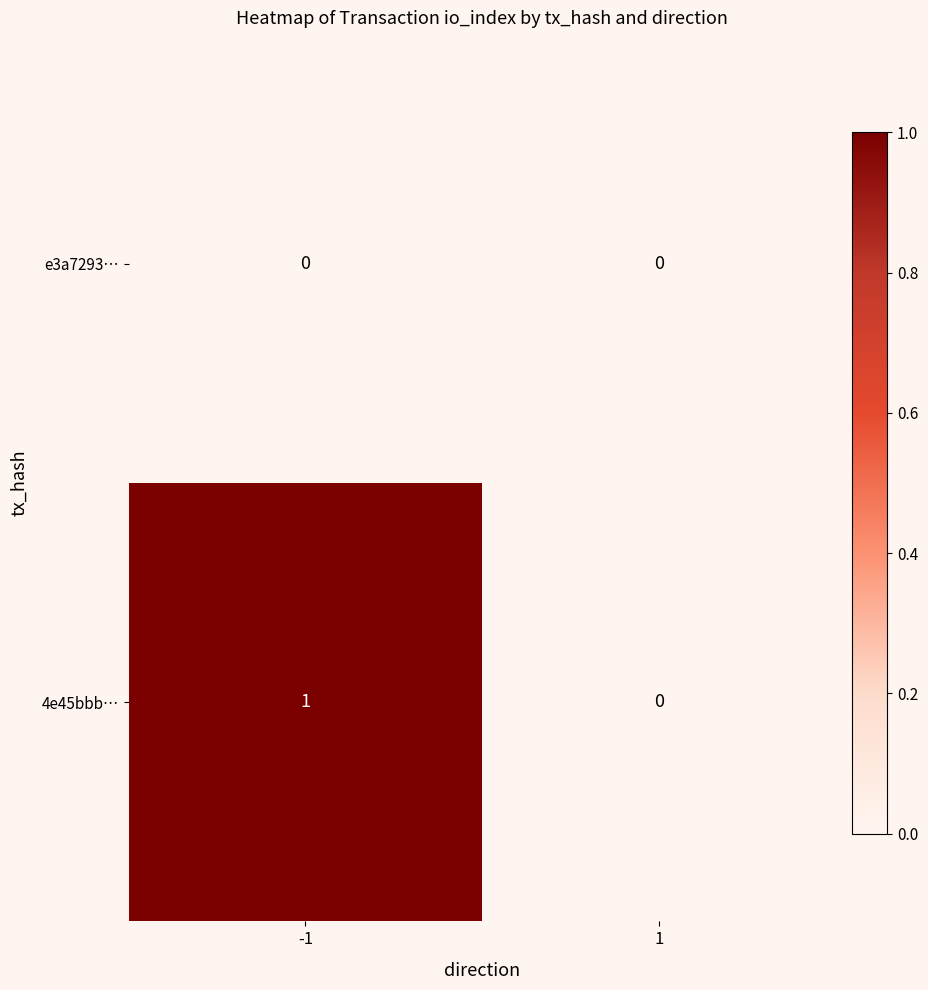

Rank the categories by 4e45bbb… value from lowest to highest.

1, -1